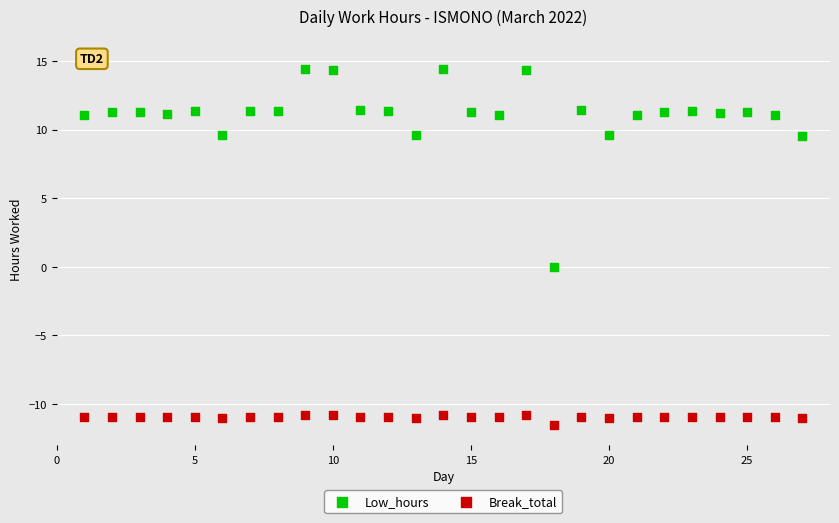

What is the X range (max minus min) for the scatter plot?

26.0